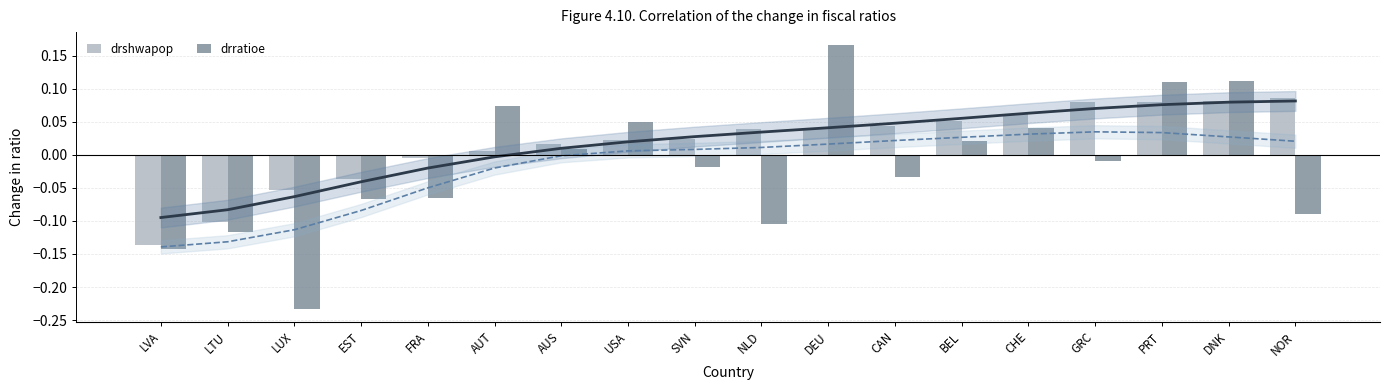

Which series has the widest spread of values?

drratioe